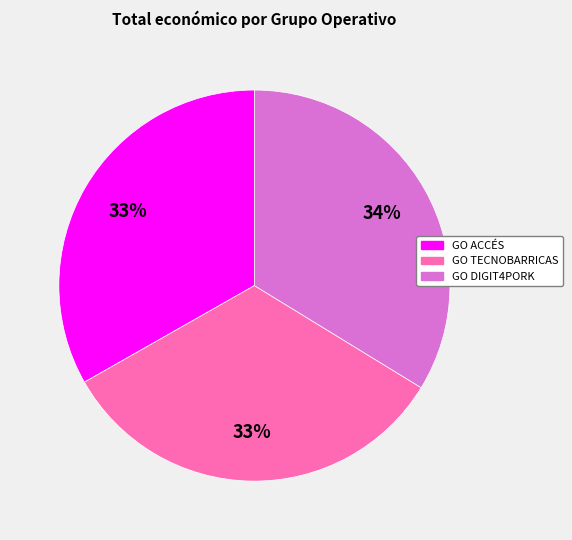

Which category has the biggest portion of the pie?

GO DIGIT4PORK